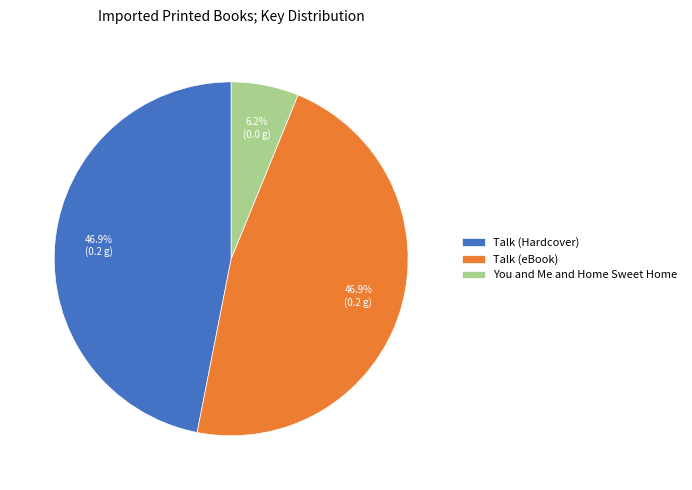

The You and Me and Home Sweet Home slice represents 6% of the pie. True or false?

True